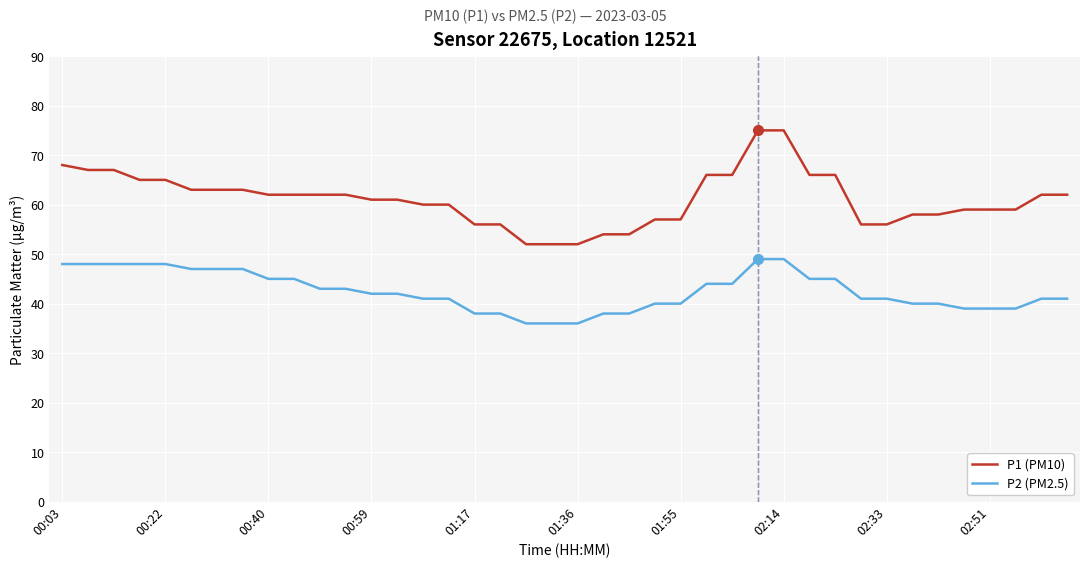

True or false: P1 (PM10) and P2 (PM2.5) intersect in this chart.

False